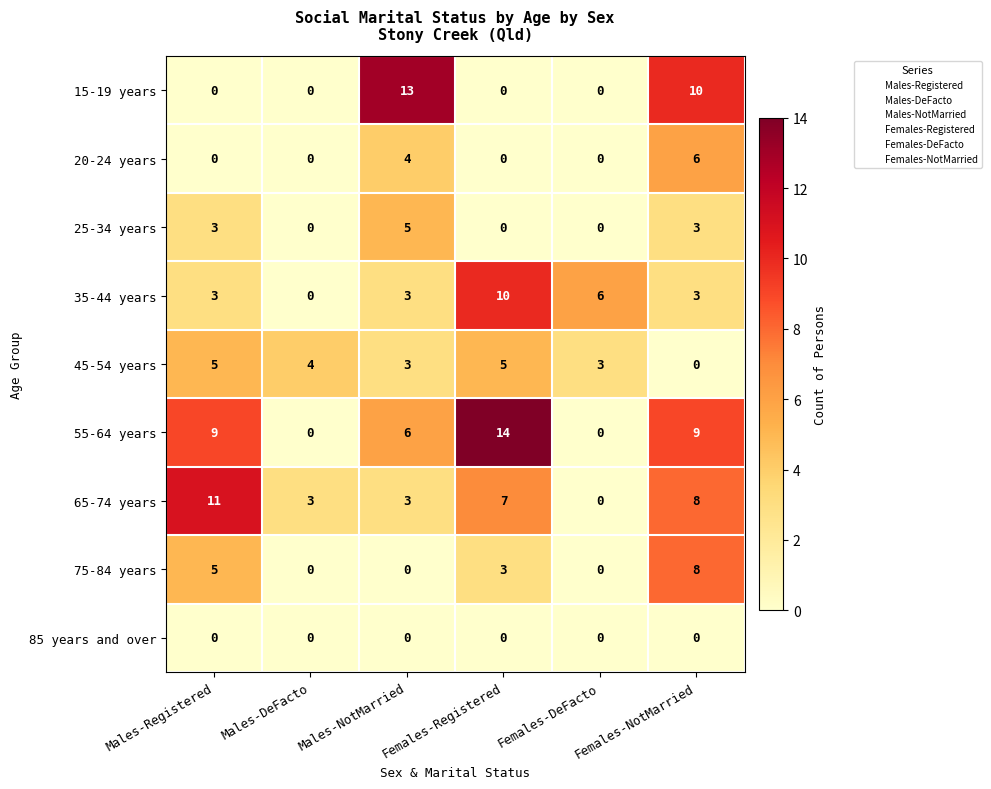

Count the number of categories in the chart.

6